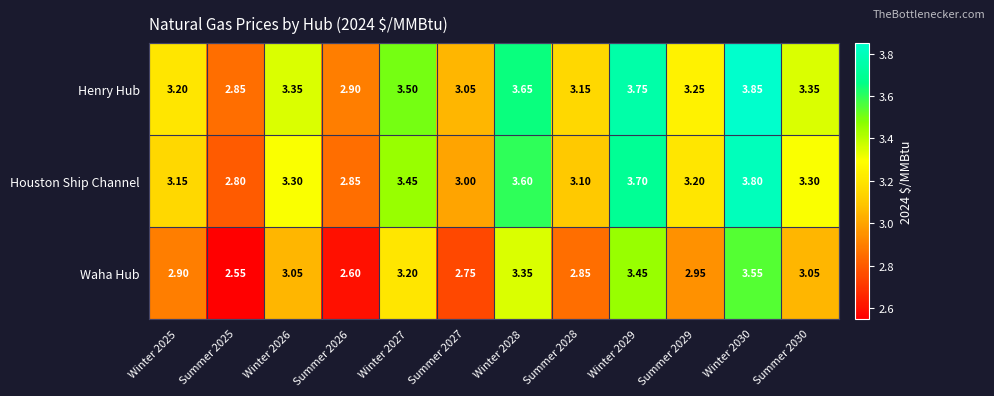

Is the value of Houston Ship Channel at Summer 2027 greater than the value of Henry Hub at Summer 2029?

No